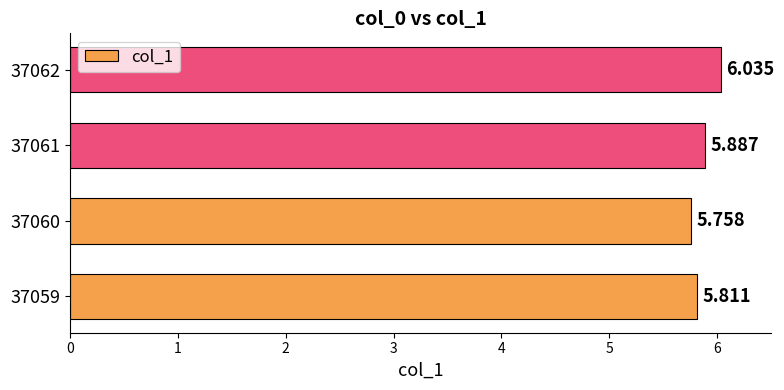

List the labels in order of value, smallest first.

37060, 37059, 37061, 37062